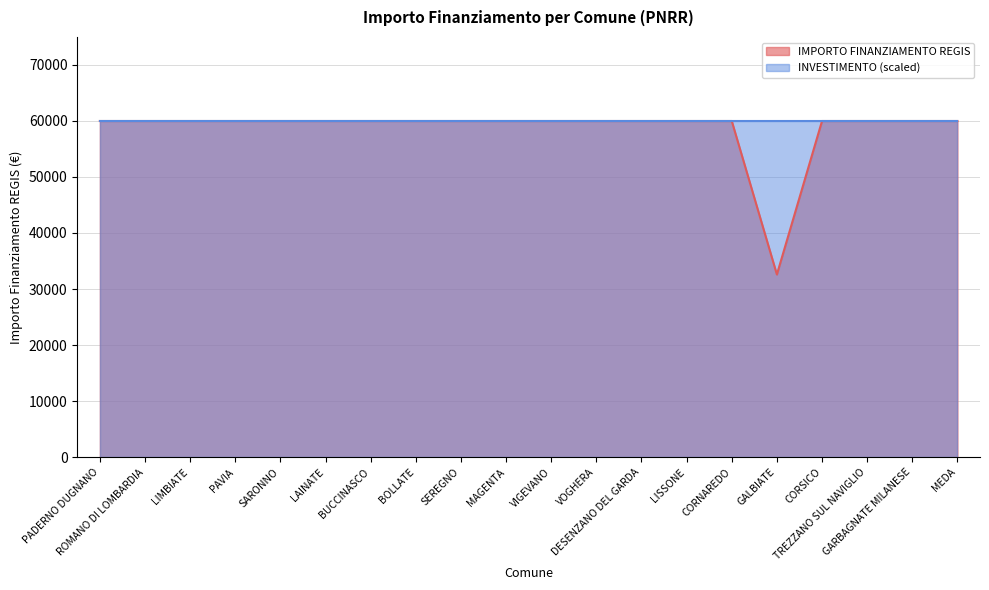

How many data points does each series have?

20